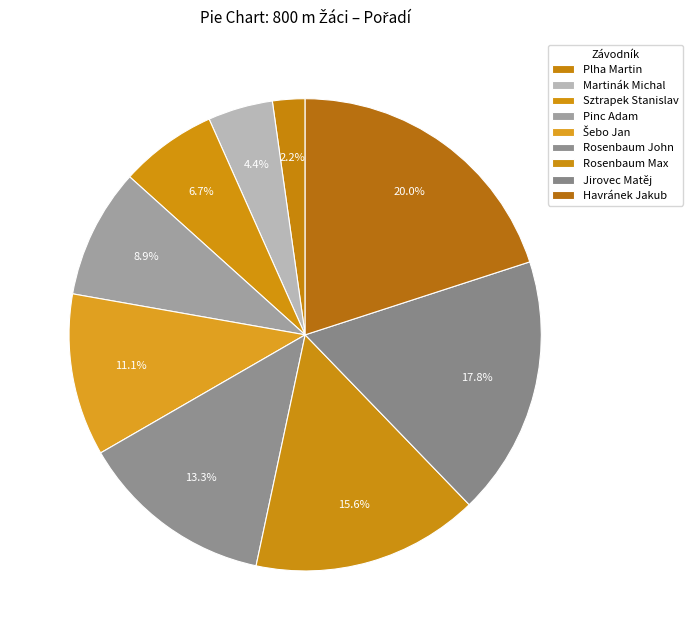

What is the largest slice in the pie chart?

Havránek Jakub